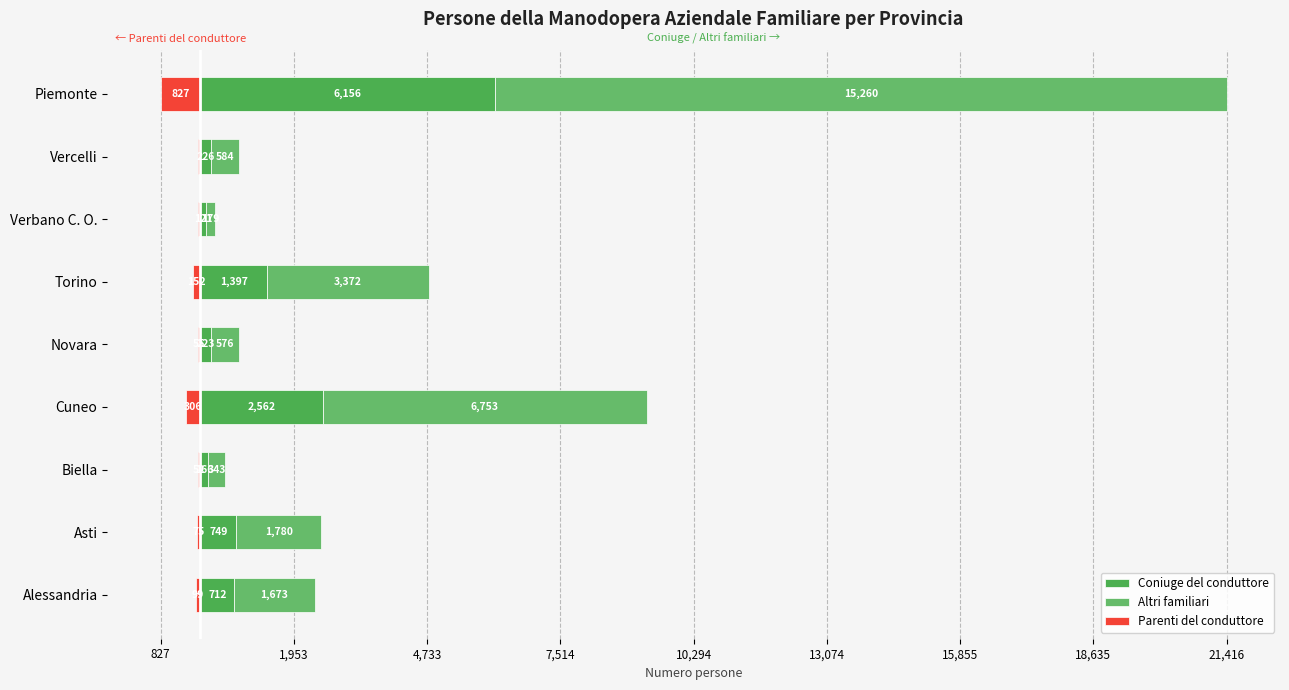

What are all the series names shown in the legend?

Coniuge del conduttore, Altri familiari, Parenti del conduttore